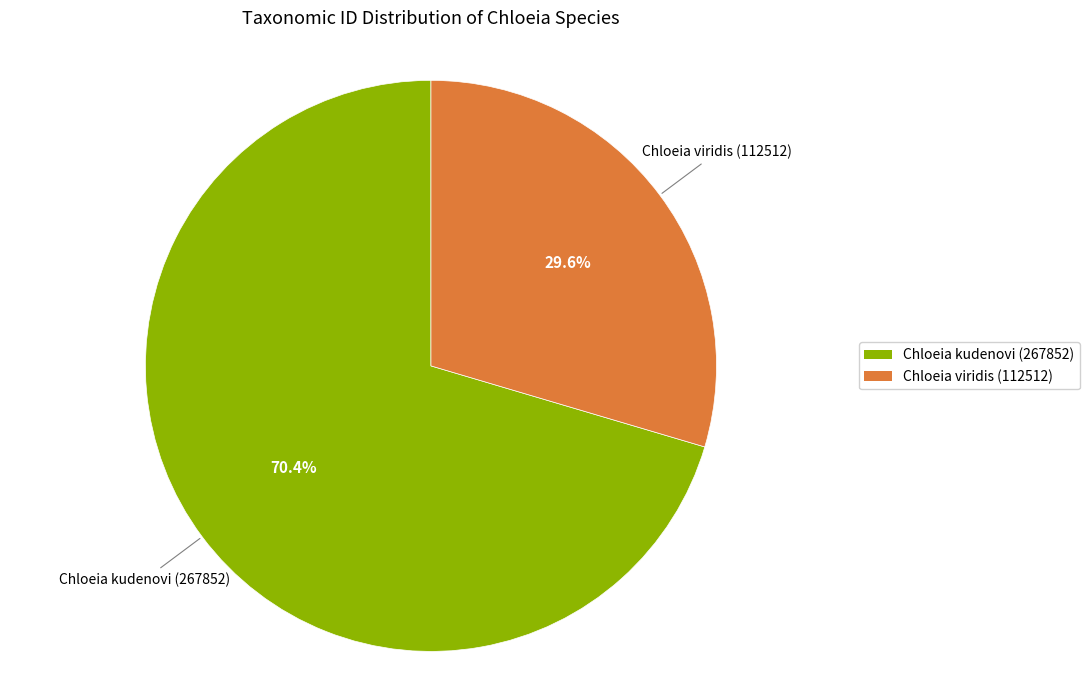

Which category has the biggest portion of the pie?

Chloeia kudenovi (267852)